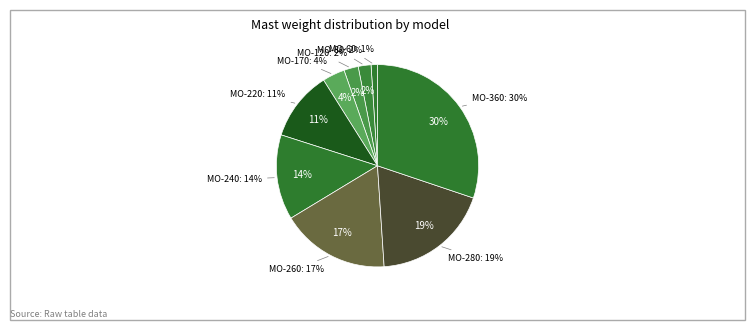

How many segments does this pie chart have?

9